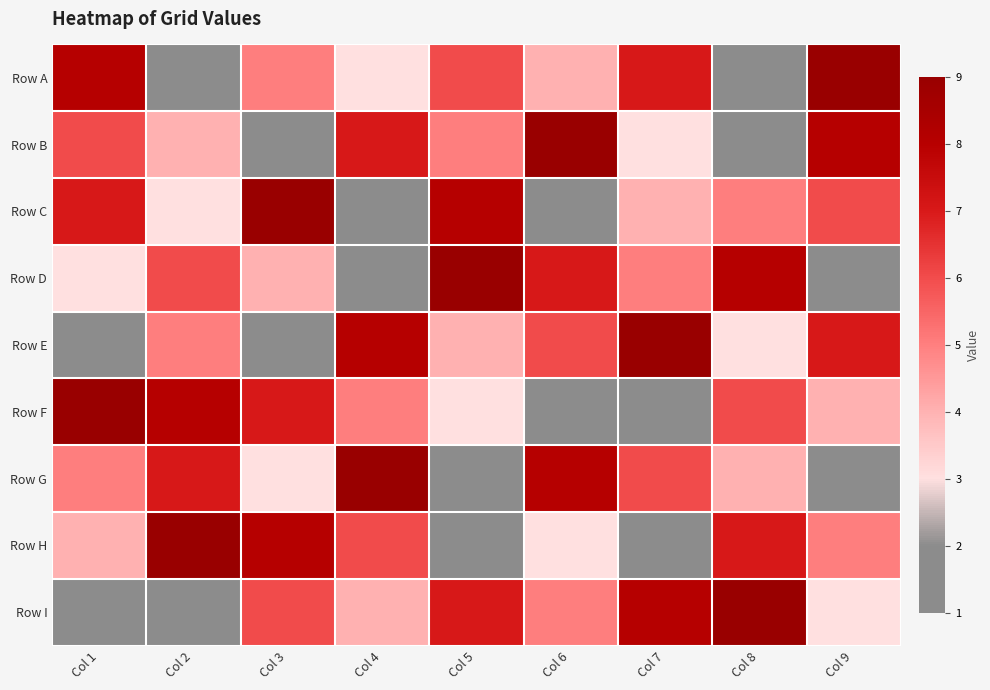

How many categories are shown in the chart?

9